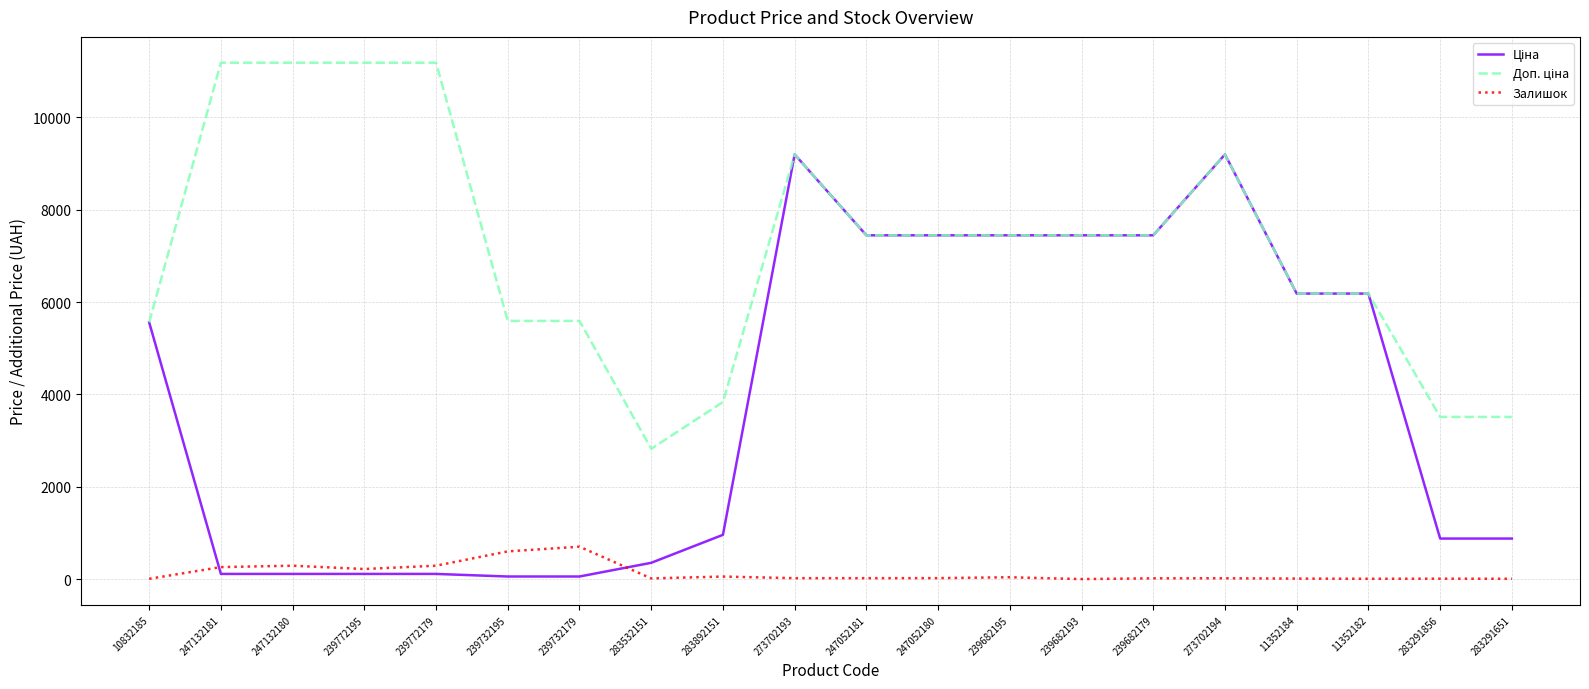

What is the maximum value shown in the chart?

11182.0